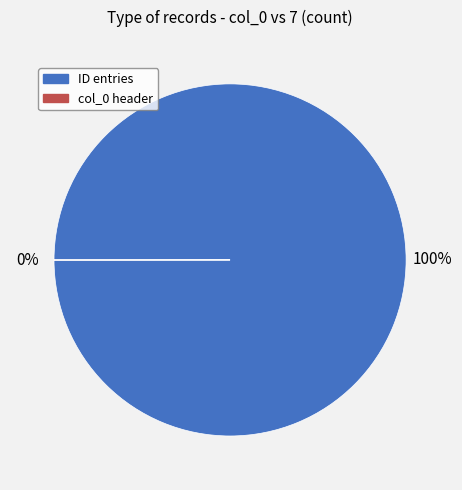

Is it true that ID entries is 100% of the pie?

True